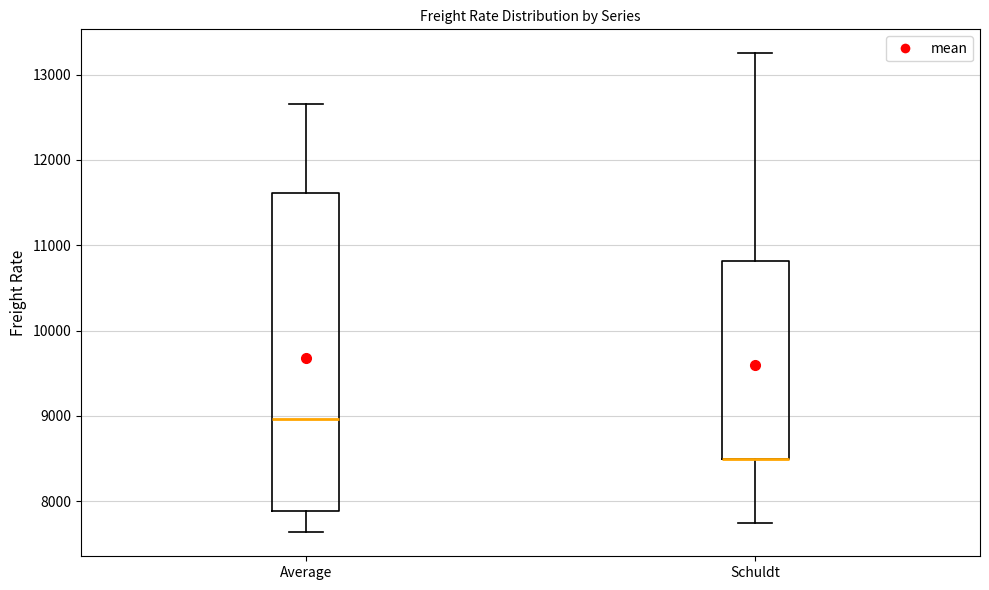

Reading left to right, transcribe this box plot: for each box, give where its median line is, the range the box spans, and where its two whiskers end, as read against the y-axis. The values are not printed on the chart, so give them approximately, as read against the axis.

Average: median 9000, box 7900 to 11600, whiskers 7600 to 12700
Schuldt: median 8500 (drawn on the box's lower edge), box 8500 to 10800, whiskers 7800 to 13300